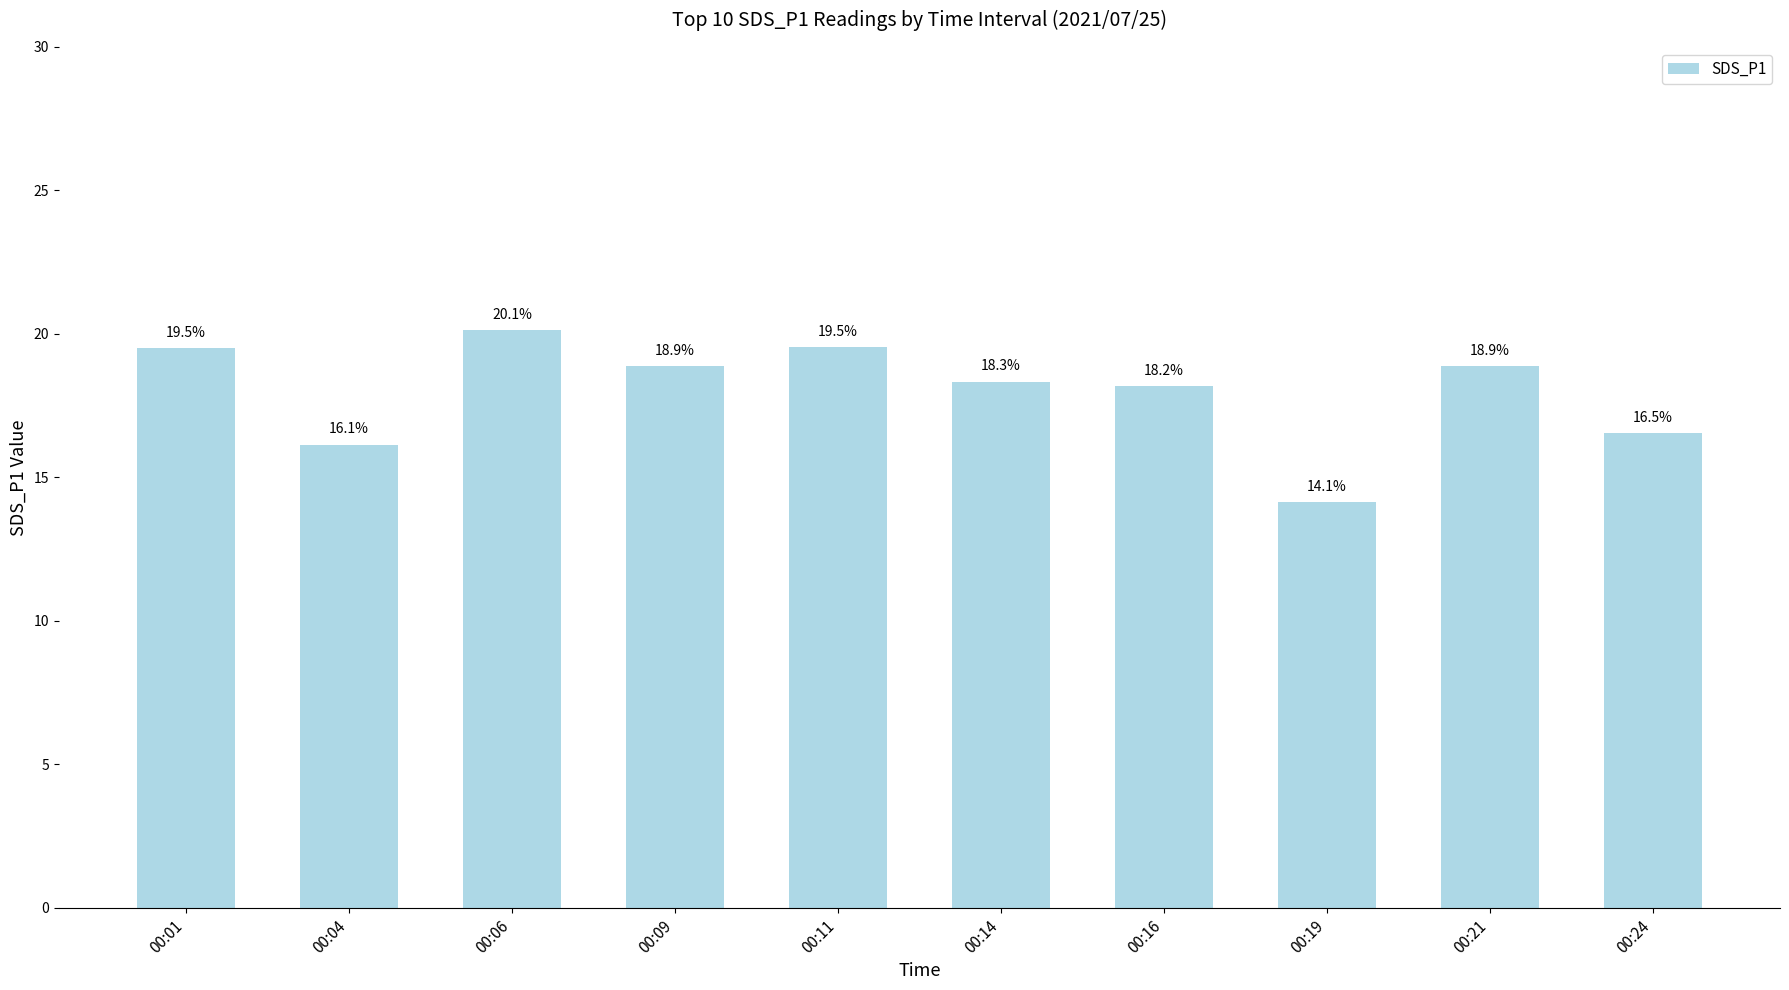

What is the difference between the second highest and second lowest values?

3.4